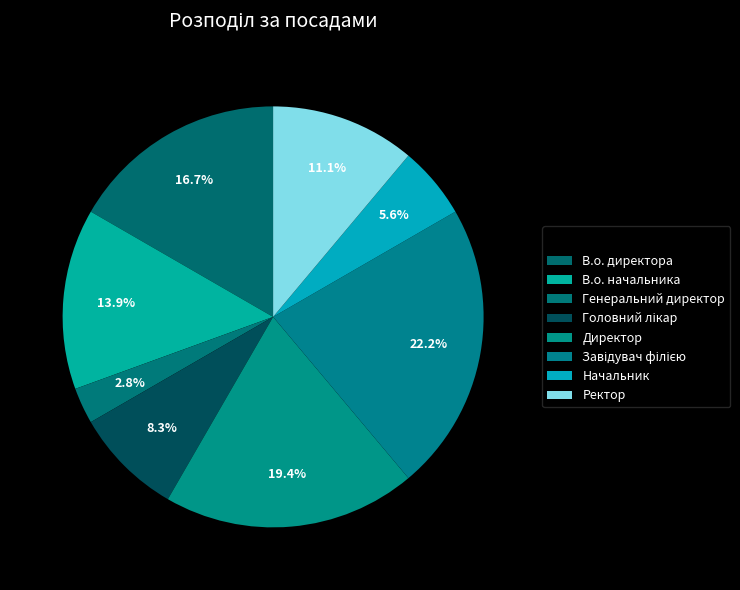

Between Завідувач філією and Ректор, which is larger?

Завідувач філією